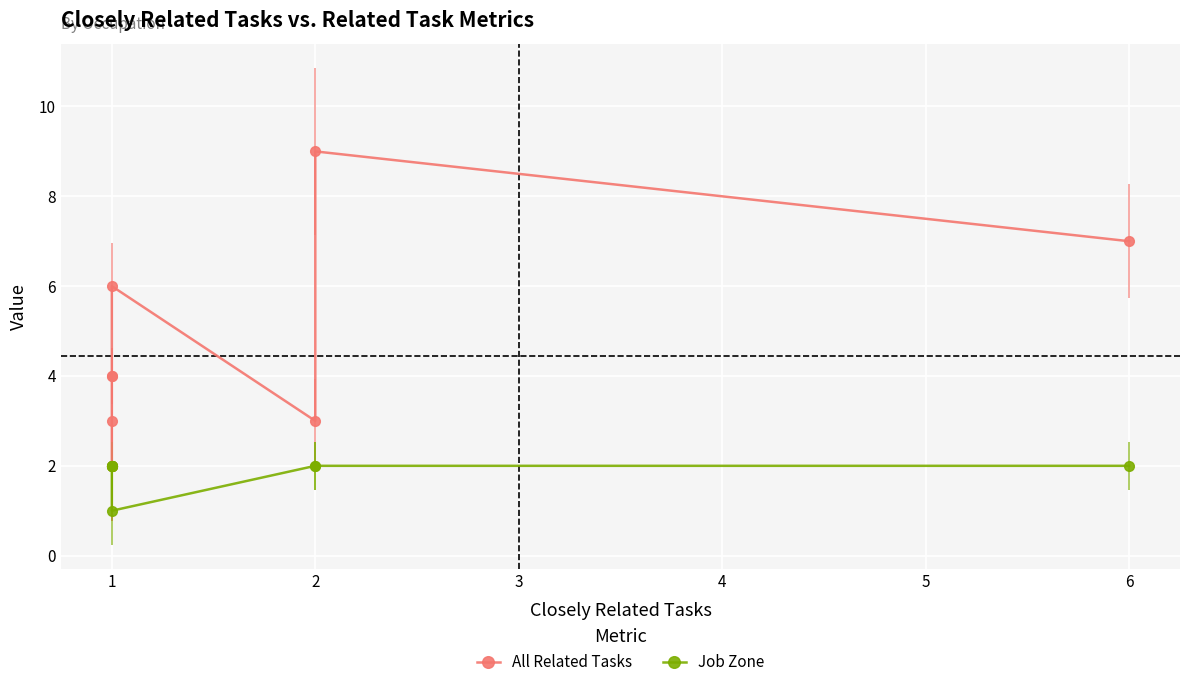

Between 3 and 7, which series saw the biggest shift?

All Related Tasks